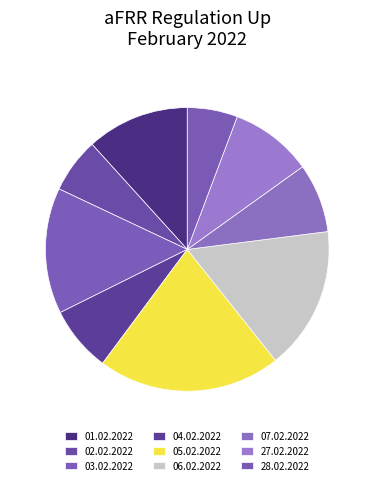

What is the largest slice in the pie chart?

05.02.2022